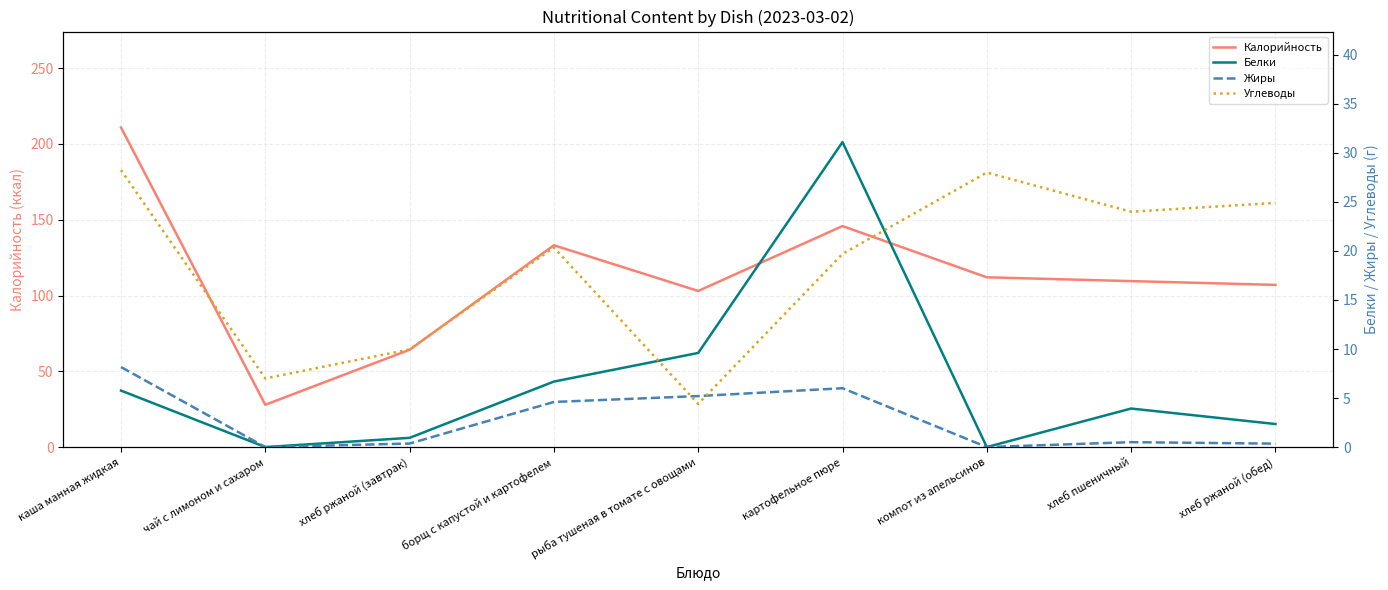

Reading left to right, transcribe all the data shown in this chart.

Калорийность: 210.9	27.9	64.2	133.1	103.0	145.8	112.0	109.5	107.0
Белки: 5.8	0.0	0.9	6.7	9.6	31.1	0.0	3.9	2.4
Жиры: 8.2	0.0	0.4	4.6	5.2	6.0	0.0	0.5	0.3
Углеводы: 28.2	7.0	10.0	20.4	4.4	19.7	28.0	24.0	24.9